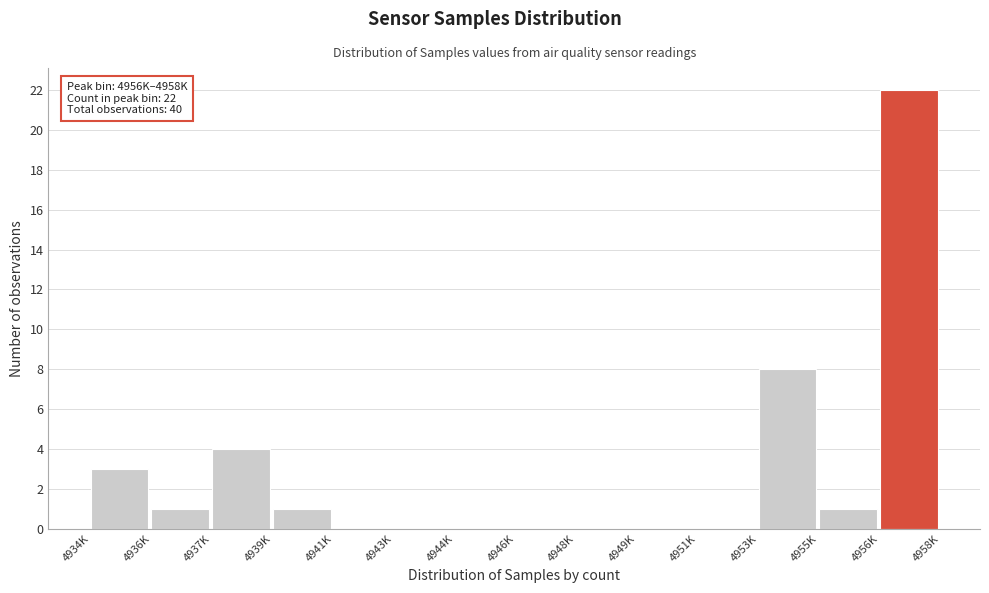

Reading left to right, list all the values displayed in this chart.

4934K=3	4936K=1	4937K=4	4939K=1	4941K=0	4943K=0	4944K=0	4946K=0	4948K=0	4949K=0	4951K=0	4953K=8	4955K=1	4956K=22